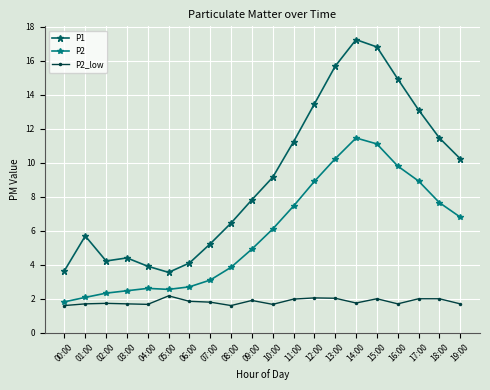

At which category does P1 reach its first local peak?

01:00